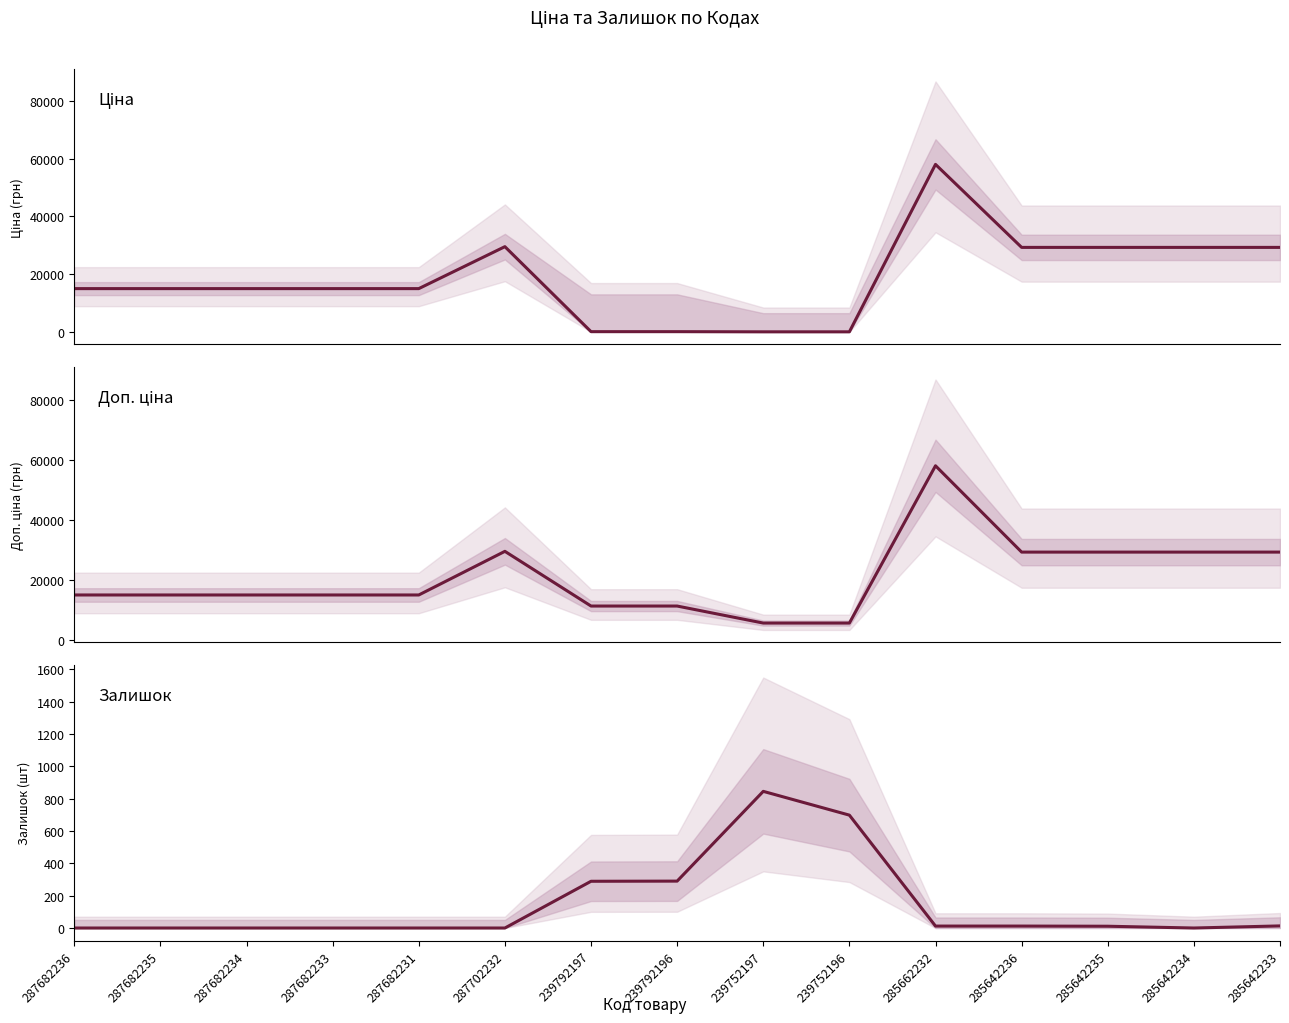

Reading right to left, what are all the values shown in this chart?

Ціна: 285642233=29294.9	285642234=29294.9	285642235=29294.9	285642236=29294.9	285662232=58037.0	239752196=56.7	239752197=56.7	239792196=113.3	239792197=113.3	287702232=29548.9	287682231=15019.2	287682233=15019.2	287682234=15019.2	287682235=15019.2	287682236=15019.2
Доп. ціна: 285642233=29294.9	285642234=29294.9	285642235=29294.9	285642236=29294.9	285662232=58037.0	239752196=5667.0	239752197=5667.0	239792196=11334.0	239792197=11334.0	287702232=29548.9	287682231=15019.2	287682233=15019.2	287682234=15019.2	287682235=15019.2	287682236=15019.2
Залишок: 285642233=13.0	285642234=0.0	285642235=11.0	285642236=12.0	285662232=12.0	239752196=698.0	239752197=845.0	239792196=290.0	239792197=289.0	287702232=0.0	287682231=0.0	287682233=0.0	287682234=0.0	287682235=0.0	287682236=0.0